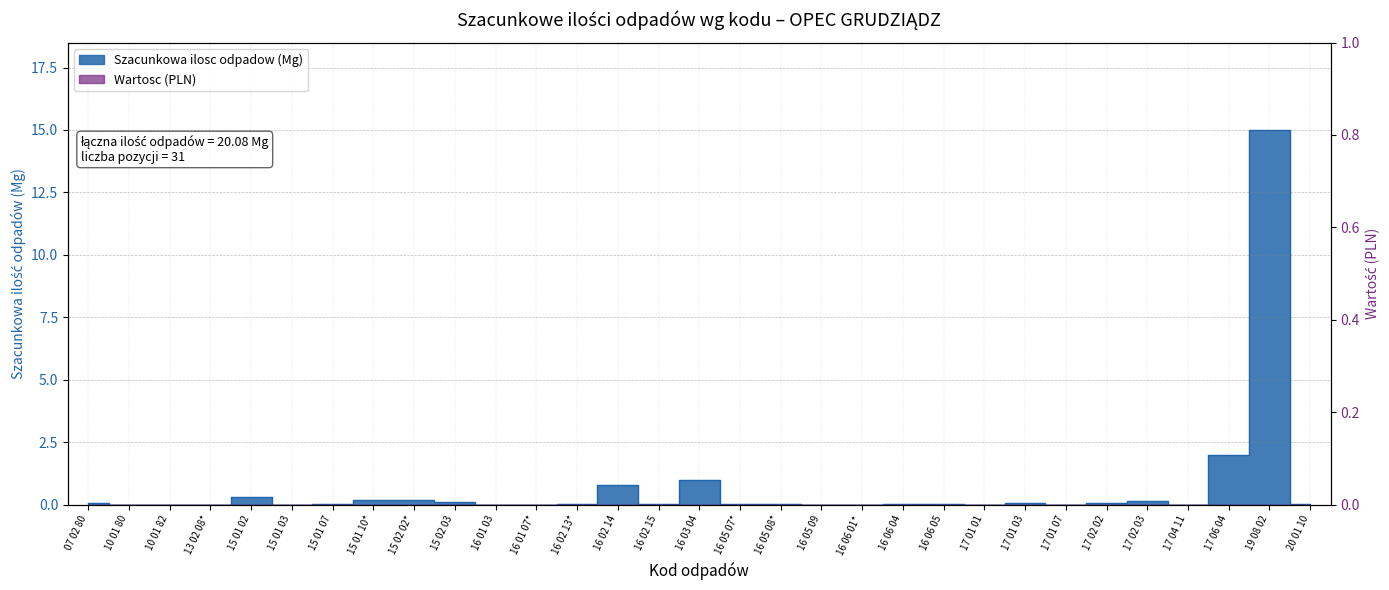

Reading left to right, transcribe all the data shown in this chart.

07 02 80=0.1	10 01 80=0.0	10 01 82=0.0	13 02 08*=0.0	15 01 02=0.3	15 01 03=0.0	15 01 07=0.0	15 01 10*=0.2	15 02 02*=0.2	15 02 03=0.1	16 01 03=0.0	16 01 07*=0.0	16 02 13*=0.0	16 02 14=0.8	16 02 15=0.0	16 03 04=1.0	16 05 07*=0.0	16 05 08*=0.0	16 05 09=0.0	16 06 01*=0.0	16 06 04=0.0	16 06 05=0.0	17 01 01=0.0	17 01 03=0.1	17 01 07=0.0	17 02 02=0.1	17 02 03=0.1	17 04 11=0.0	17 06 04=2.0	19 08 02=15.0	20 01 10=0.0